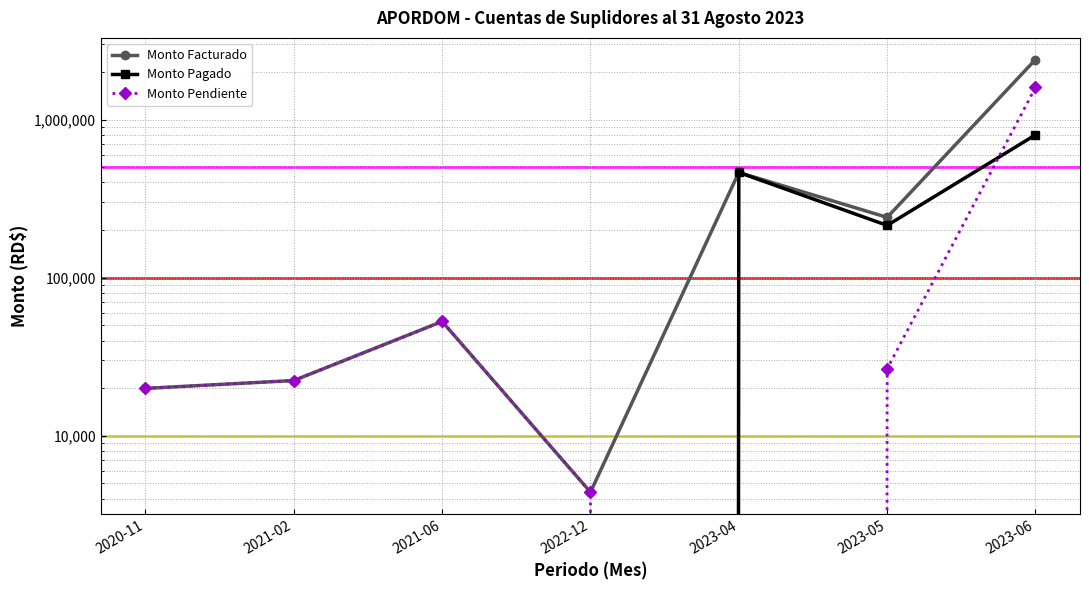

Rank the series by their maximum value, from lowest to highest.

Monto Pagado, Monto Pendiente, Monto Facturado